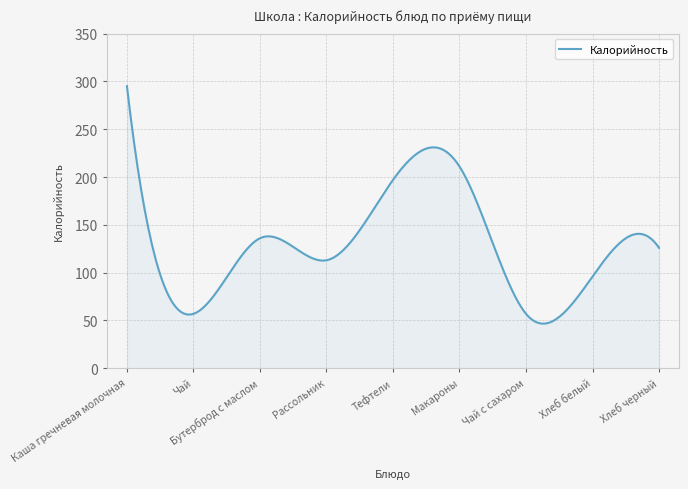

What is the maximum value shown in the chart?

295.0